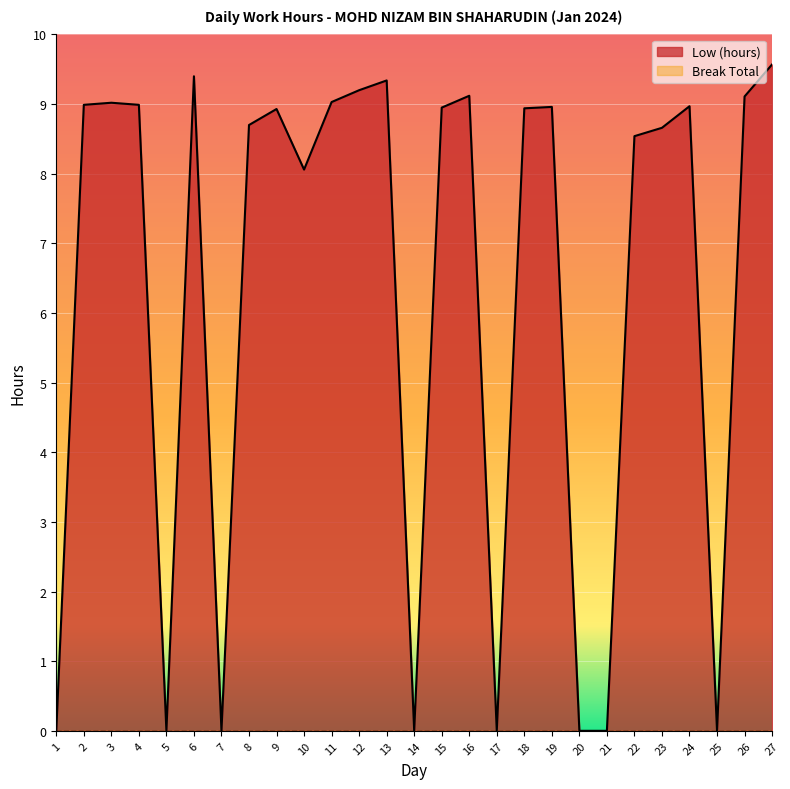

List the labels in order of value, smallest first.

1, 5, 7, 14, 17, 20, 21, 25, 10, 22, 23, 8, 9, 18, 15, 19, 24, 2, 4, 3, 11, 26, 16, 12, 13, 6, 27